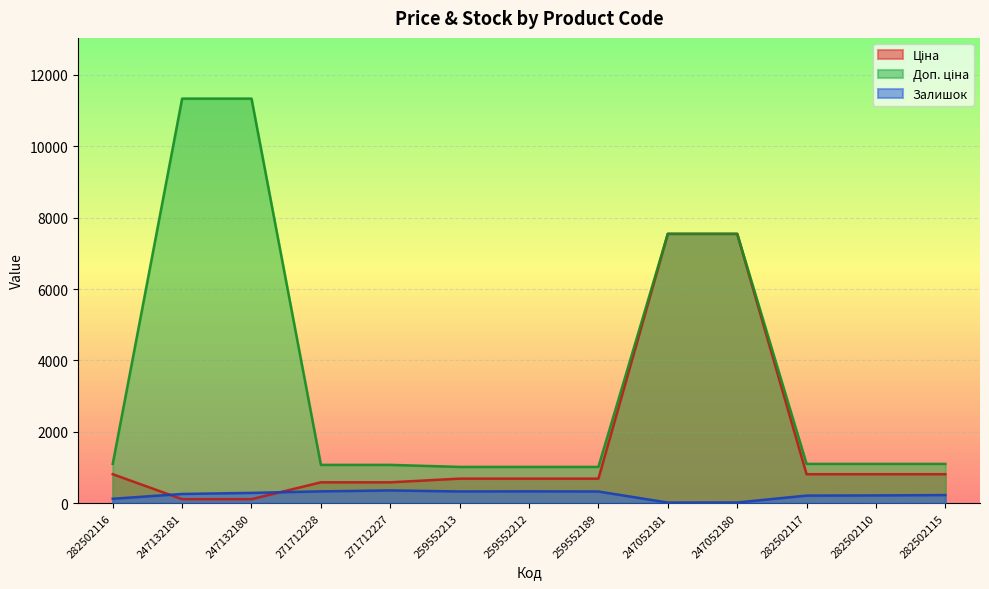

What is the minimum value for Ціна?

113.3